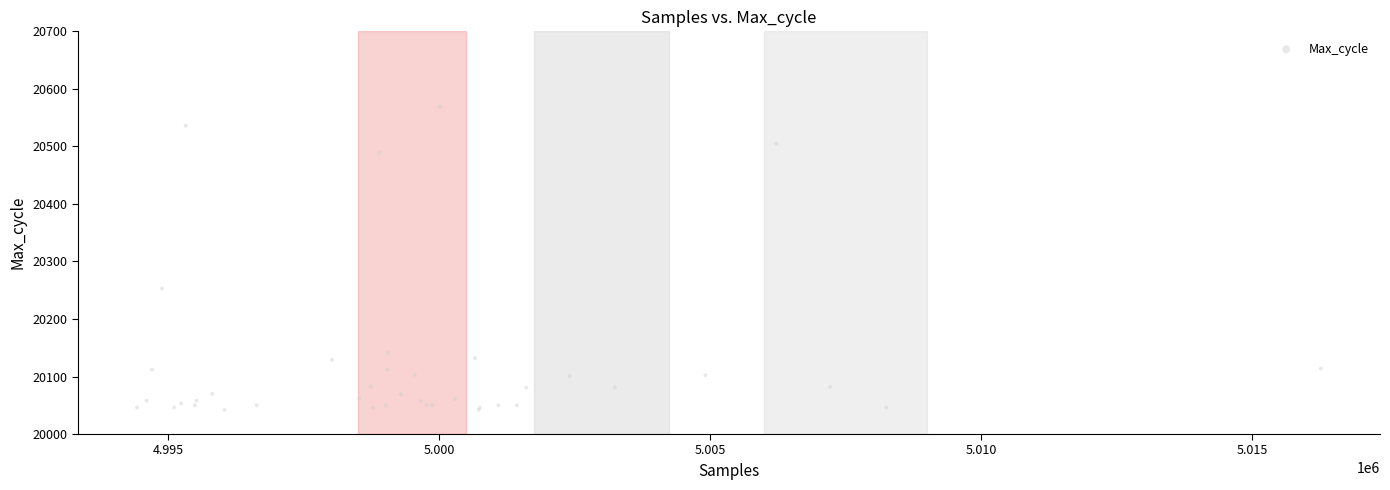

What Y value in the scatter plot is closest to 20305?

20253